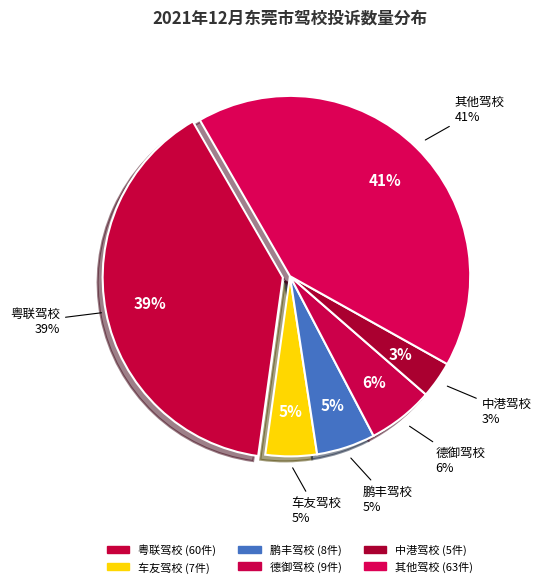

Does 中港驾校 represent more than half of the total?

No